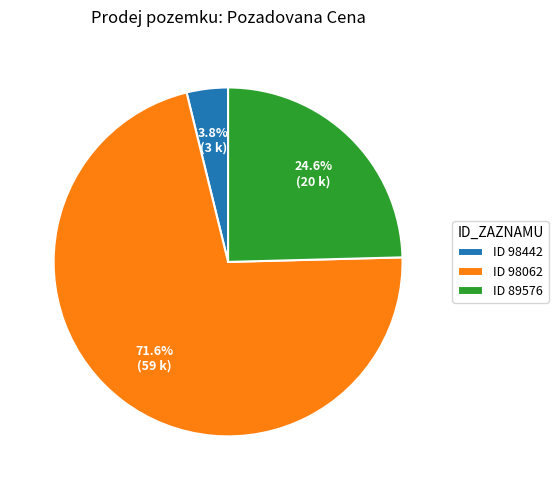

Which category has the smallest portion of the pie?

ID 98442